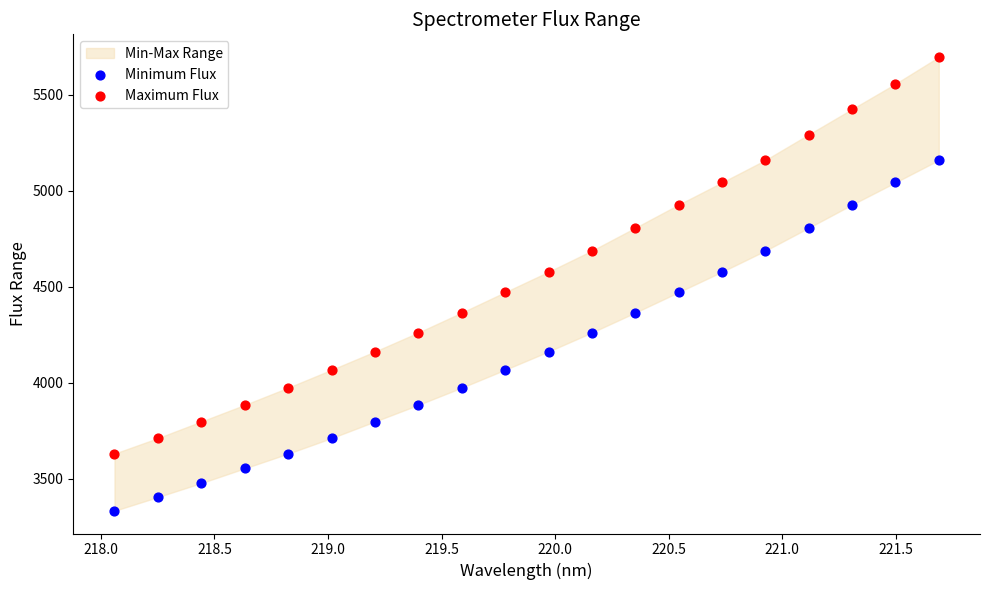

Across all data points, what is the range of X values (max minus min)?

3.6